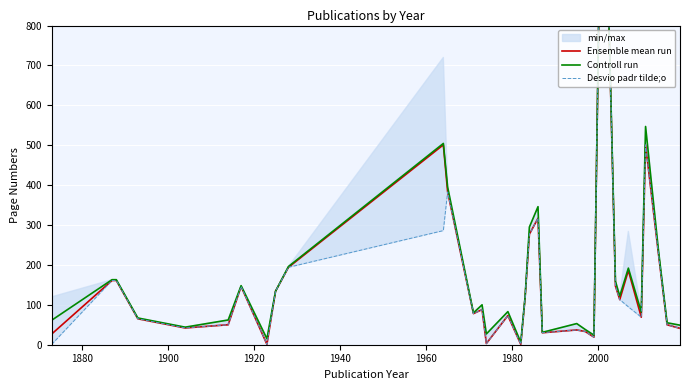

List the series in order of their overall mean, lowest first.

Desvio padr tilde;o, Ensemble mean run, Controll run